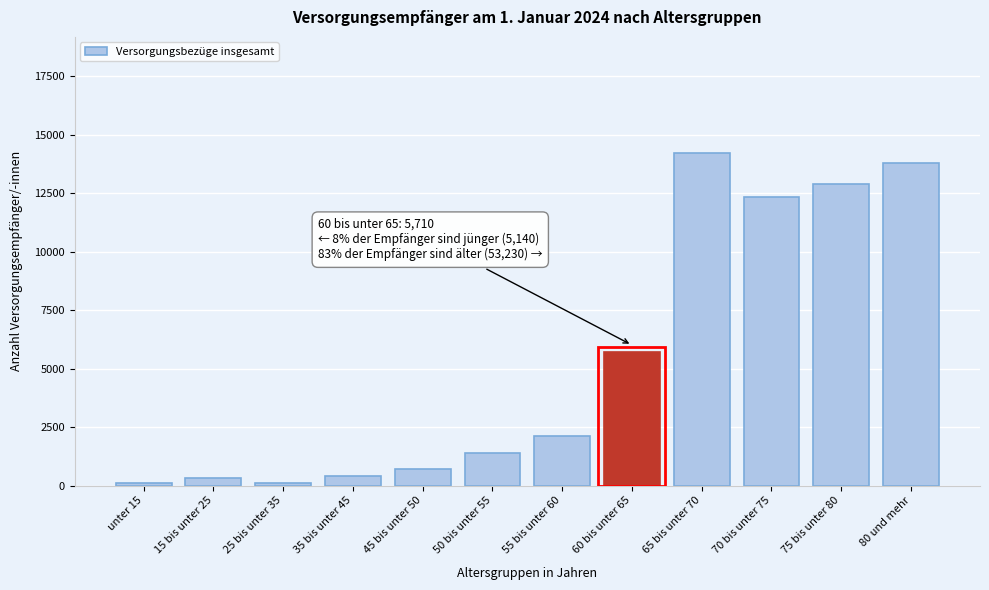

What is the label of the 12th bar from the right?

unter 15